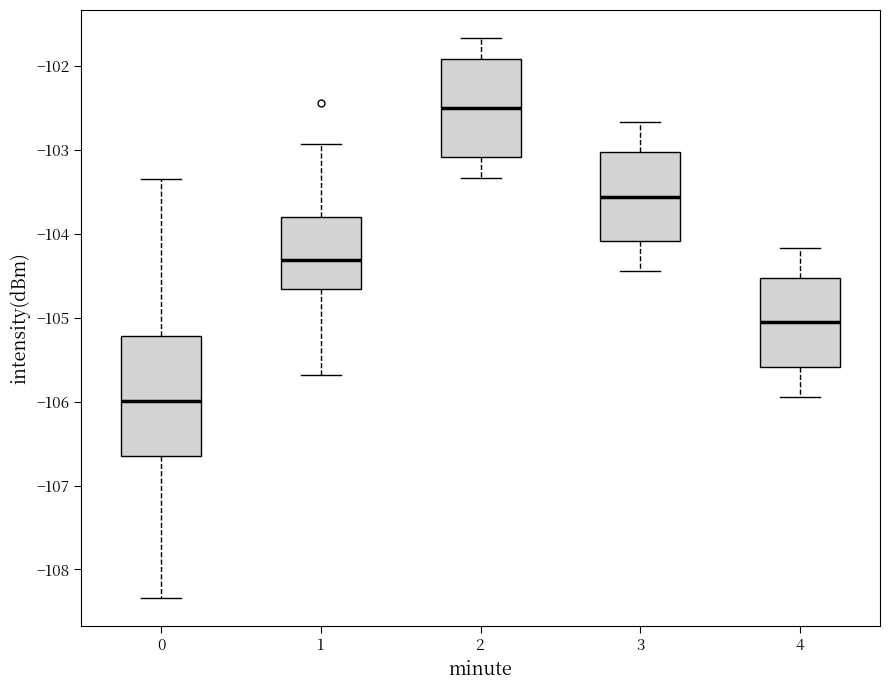

Which box's median line is the lowest?

0